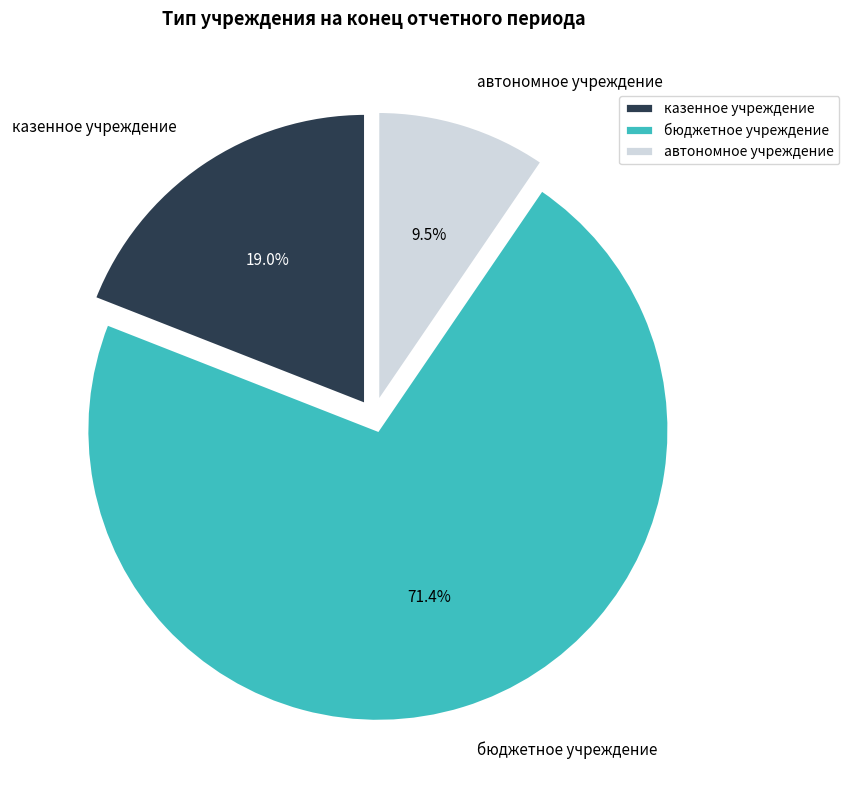

What is the ratio of the value at автономное учреждение to the value at казенное учреждение?

0.5